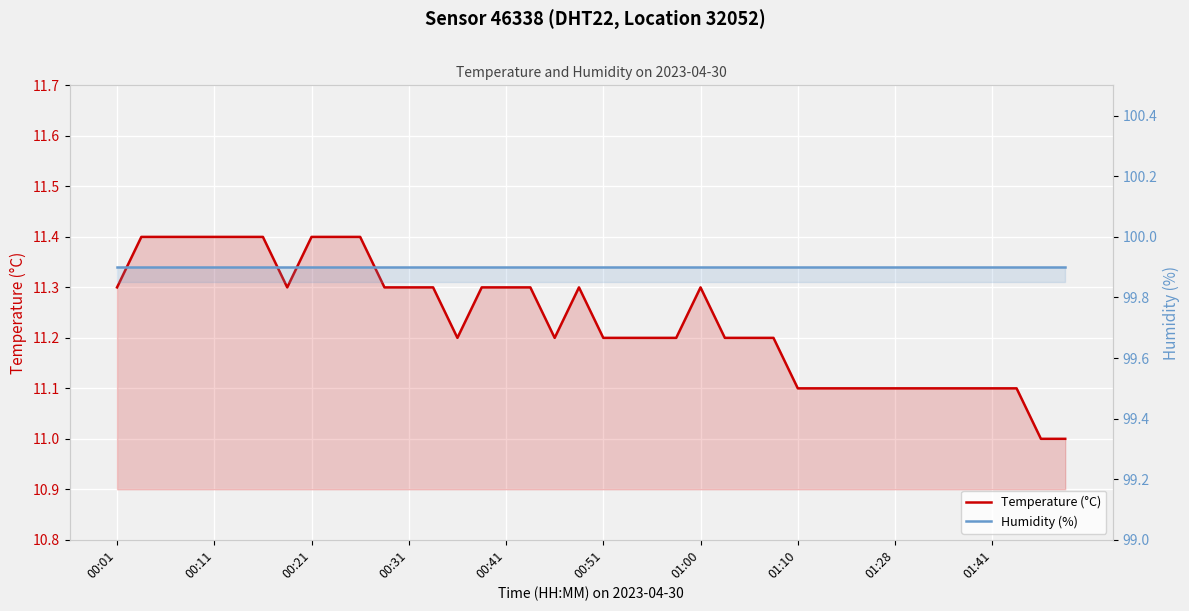

Which has a higher value, 13 or 00:21?

00:21